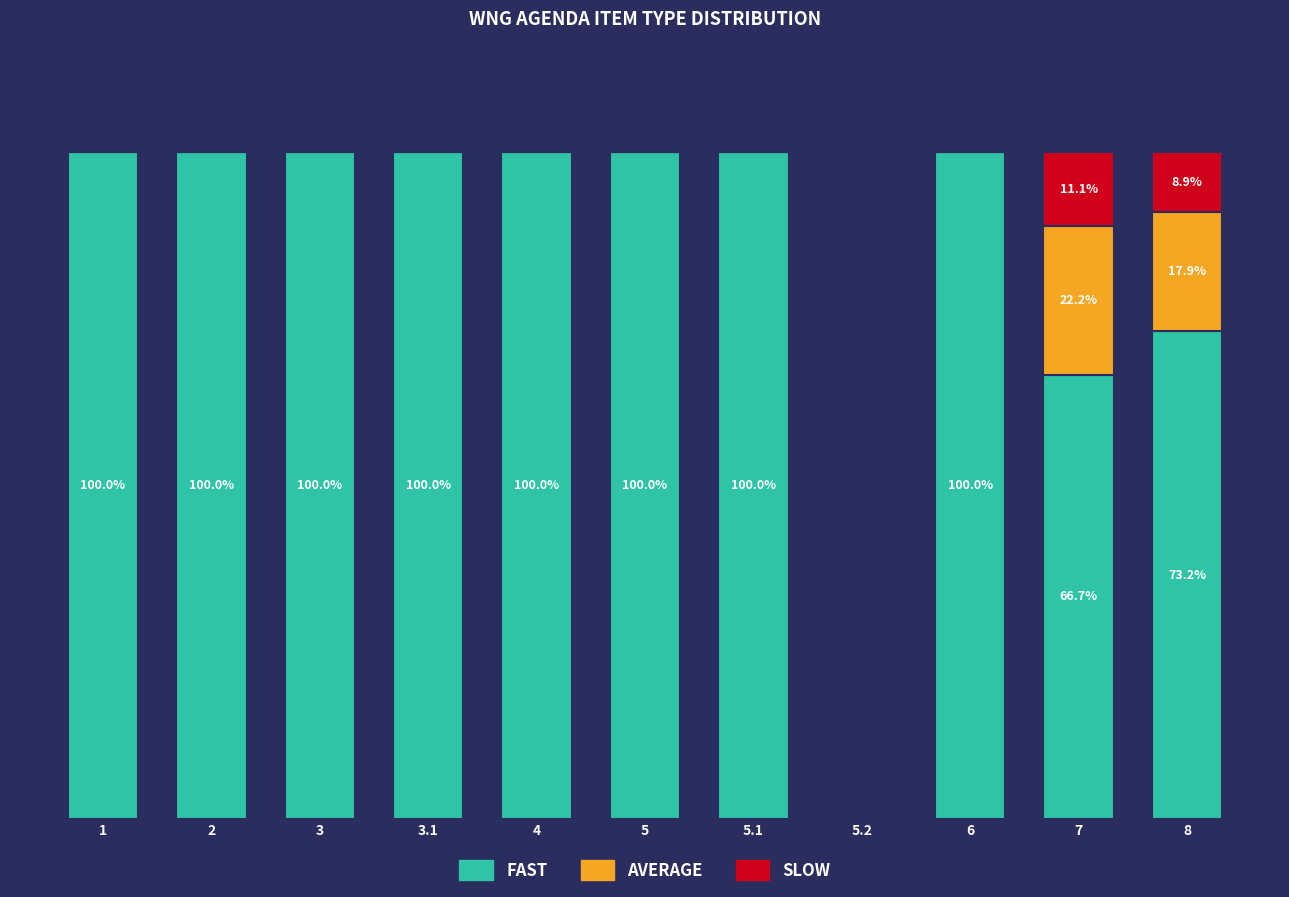

What is the label of the 6th bar from the right?

5